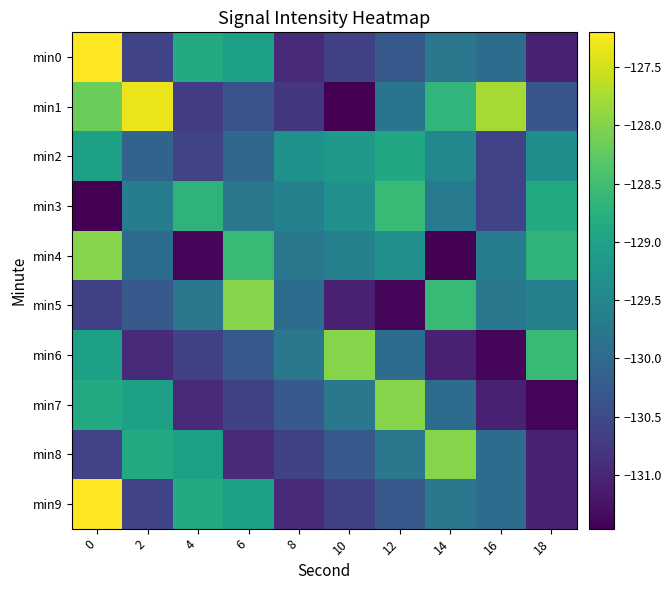

Reading left to right, list all the values displayed in this chart.

min0: 0=-127.2	2=-130.6	4=-128.9	6=-129.0	8=-131.0	10=-130.6	12=-130.3	14=-129.8	16=-130.0	18=-131.1
min1: 0=-128.2	2=-127.3	4=-130.7	6=-130.4	8=-130.8	10=-131.4	12=-129.8	14=-128.7	16=-127.8	18=-130.3
min2: 0=-129.0	2=-130.1	4=-130.6	6=-130.0	8=-129.3	10=-129.2	12=-128.9	14=-129.5	16=-130.6	18=-129.3
min3: 0=-131.5	2=-129.7	4=-128.7	6=-129.8	8=-129.6	10=-129.3	12=-128.6	14=-129.7	16=-130.6	18=-128.9
min4: 0=-128.0	2=-130.0	4=-131.4	6=-128.6	8=-129.8	10=-129.6	12=-129.3	14=-131.5	16=-129.7	18=-128.7
min5: 0=-130.6	2=-130.3	4=-129.8	6=-128.0	8=-130.0	10=-131.1	12=-131.4	14=-128.6	16=-129.8	18=-129.6
min6: 0=-129.0	2=-131.0	4=-130.6	6=-130.3	8=-129.8	10=-128.0	12=-130.0	14=-131.1	16=-131.4	18=-128.6
min7: 0=-128.9	2=-129.0	4=-131.0	6=-130.6	8=-130.3	10=-129.8	12=-128.0	14=-130.0	16=-131.1	18=-131.4
min8: 0=-130.6	2=-128.9	4=-129.0	6=-131.0	8=-130.6	10=-130.3	12=-129.8	14=-128.0	16=-130.0	18=-131.1
min9: 0=-127.2	2=-130.6	4=-128.9	6=-129.0	8=-131.0	10=-130.6	12=-130.3	14=-129.8	16=-130.0	18=-131.1